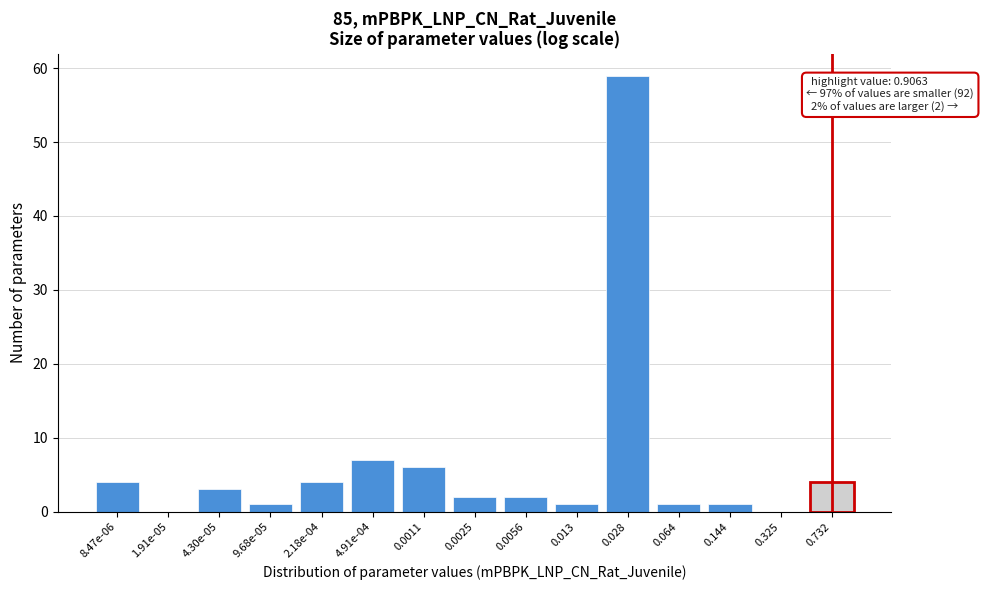

Reading left to right, list all the values displayed in this chart.

8.47e-06=4	1.91e-05=0	4.30e-05=3	9.68e-05=1	2.18e-04=4	4.91e-04=7	0.0011=6	0.0025=2	0.0056=2	0.013=1	0.028=59	0.064=1	0.144=1	0.325=0	0.732=4